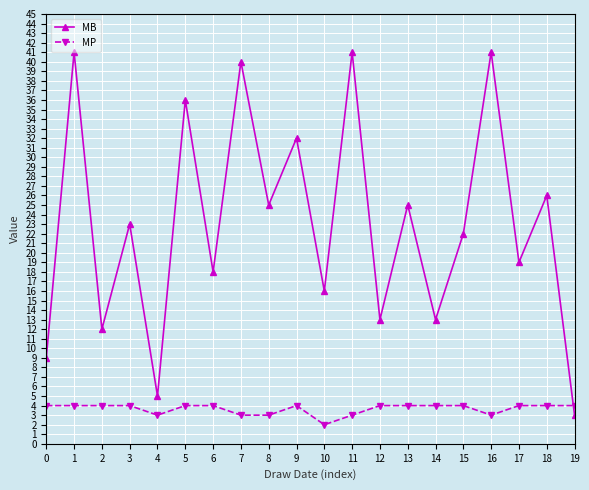

Which series has the largest total across all categories?

MB